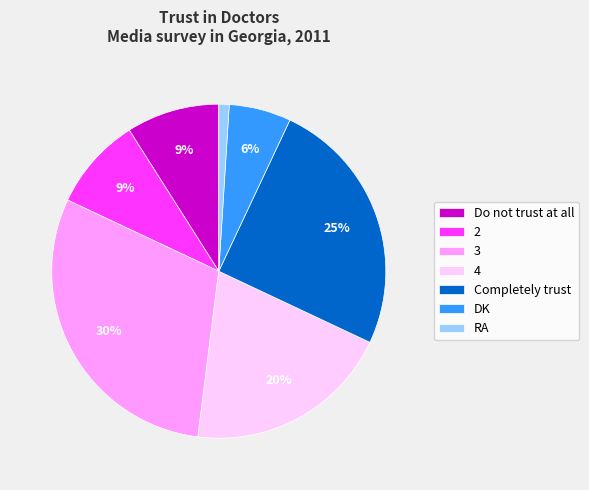

Approximately how many times larger is the value at 2 compared to RA?

9.0